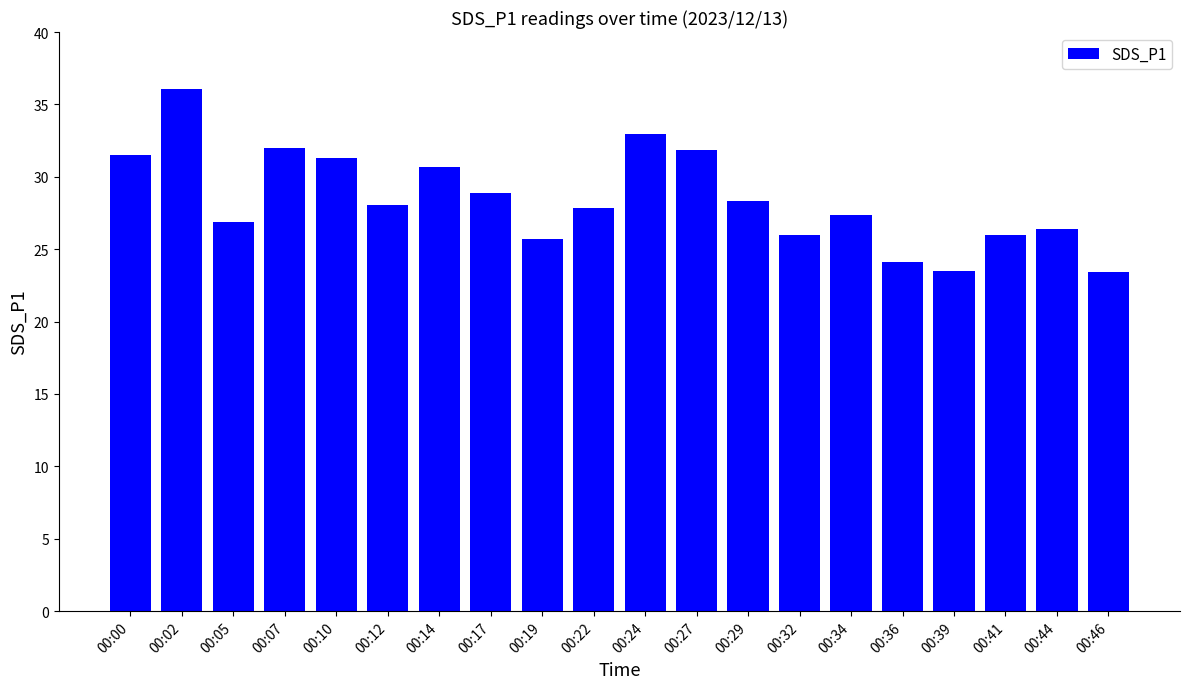

What value does the data have at 00:17?

28.9